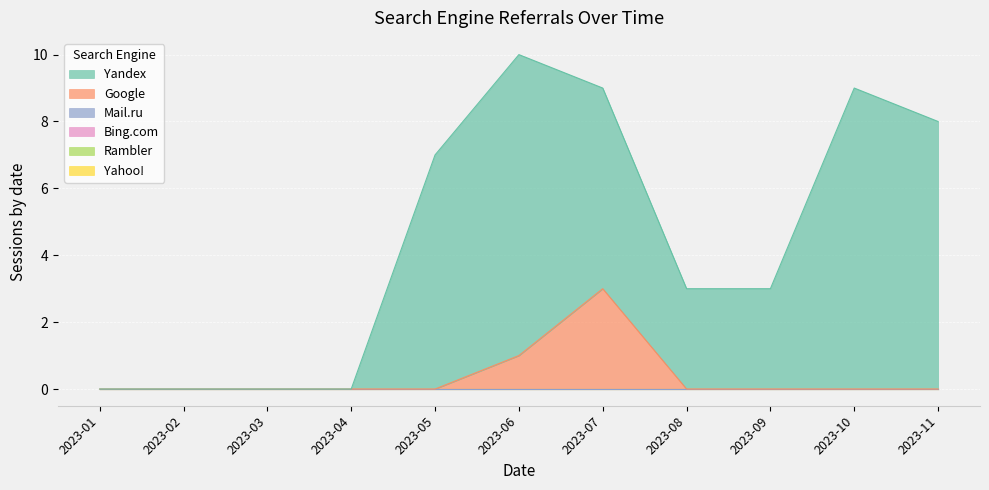

List the labels in order of Mail.ru value, largest first.

2023-01, 2023-02, 2023-03, 2023-04, 2023-05, 2023-06, 2023-07, 2023-08, 2023-09, 2023-10, 2023-11